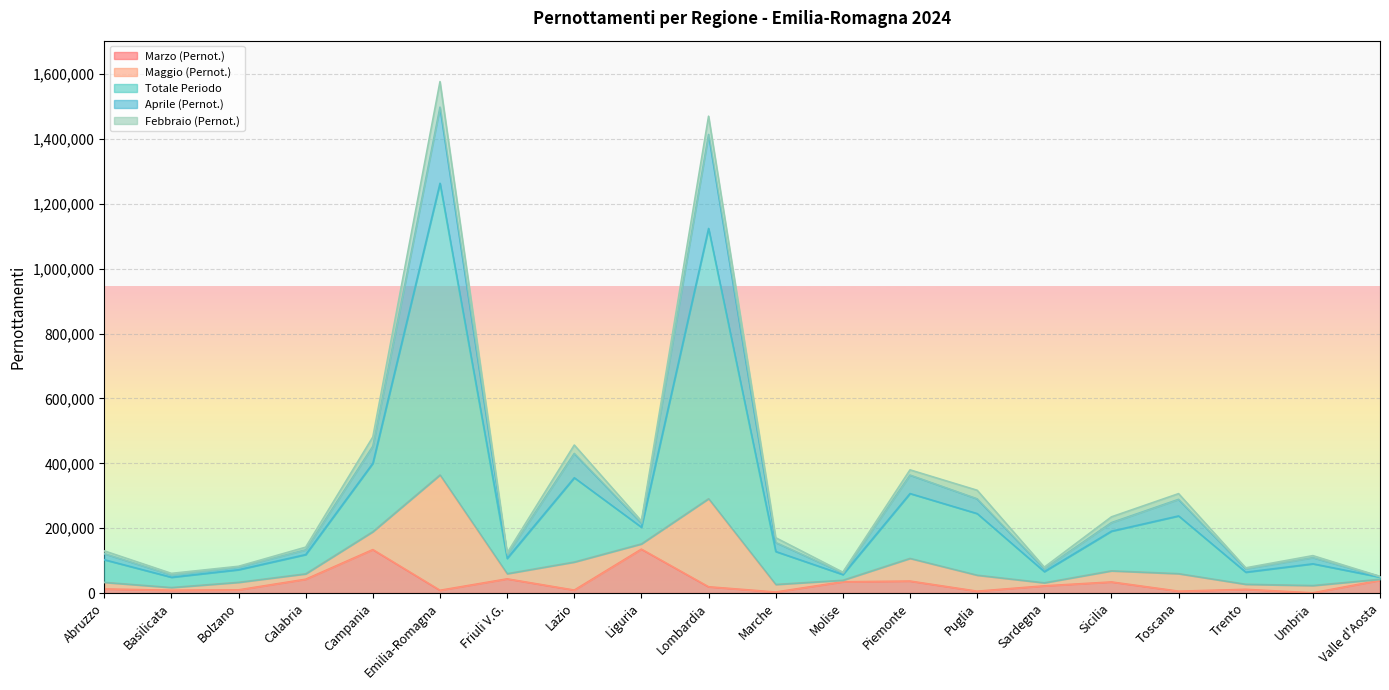

How many lines are shown in the chart?

5